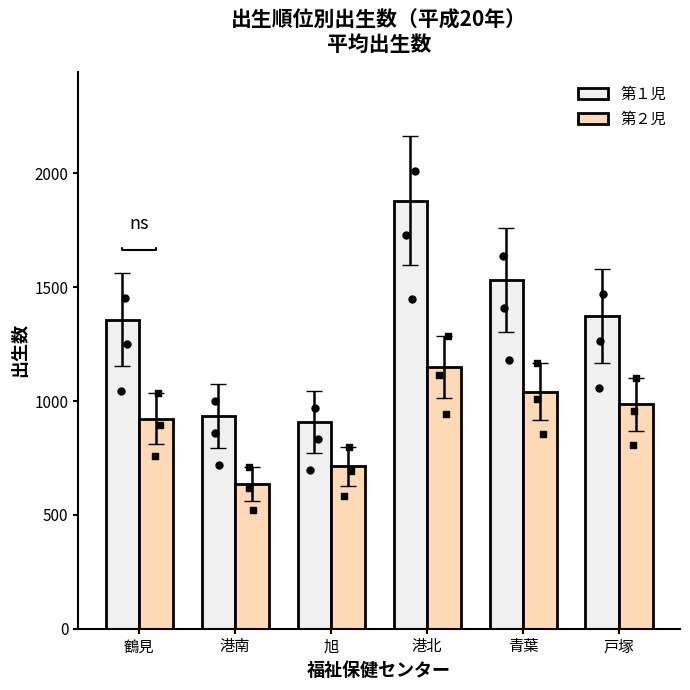

Which series has the largest total across all categories?

第１児